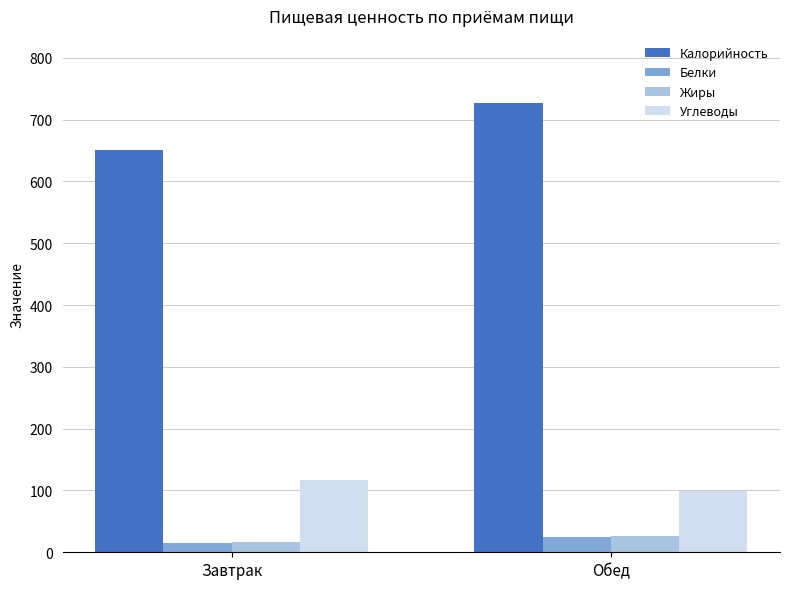

Rank the categories by Углеводы value from lowest to highest.

Обед, Завтрак